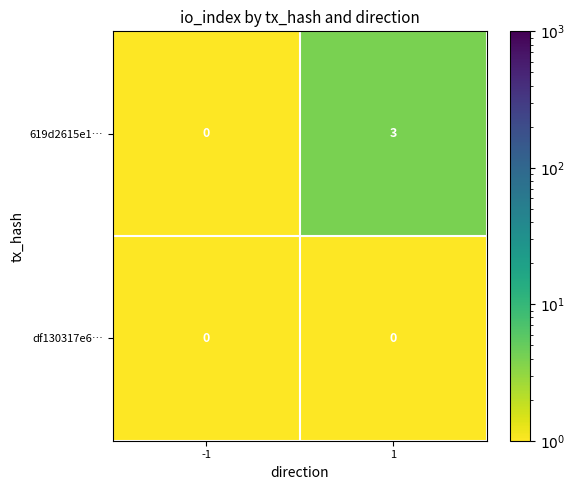

Which series has the widest spread of values?

619d2615e1…